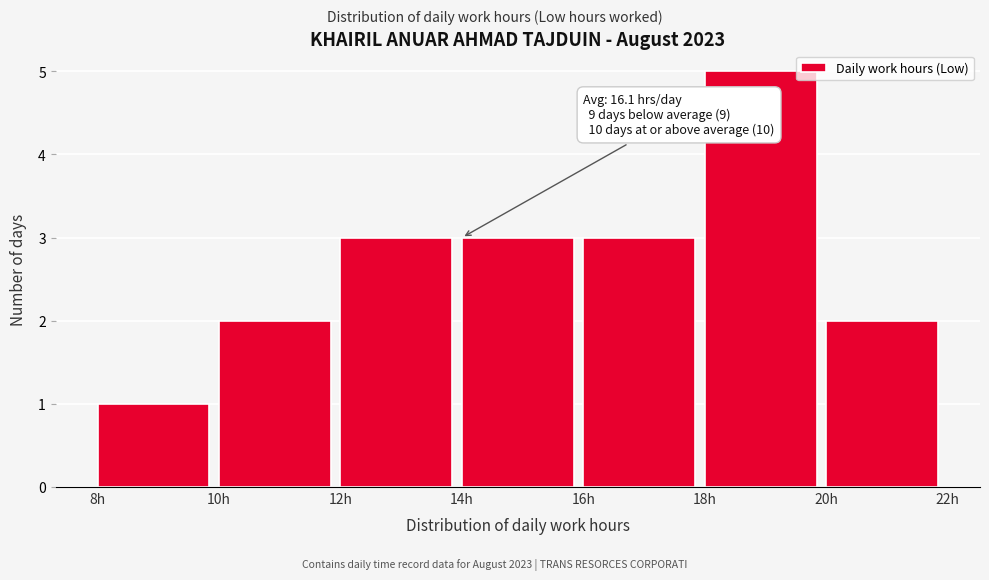

Over which range of the x-axis is the bar tallest?

18 to 20